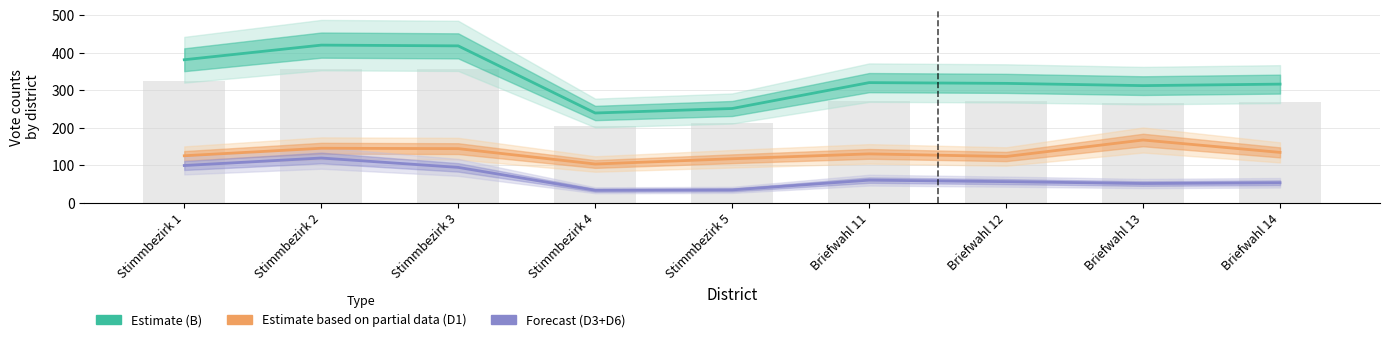

What value does the Estimate based on partial data (D1) series have at Stimmbezirk 2, to the nearest 5?

145